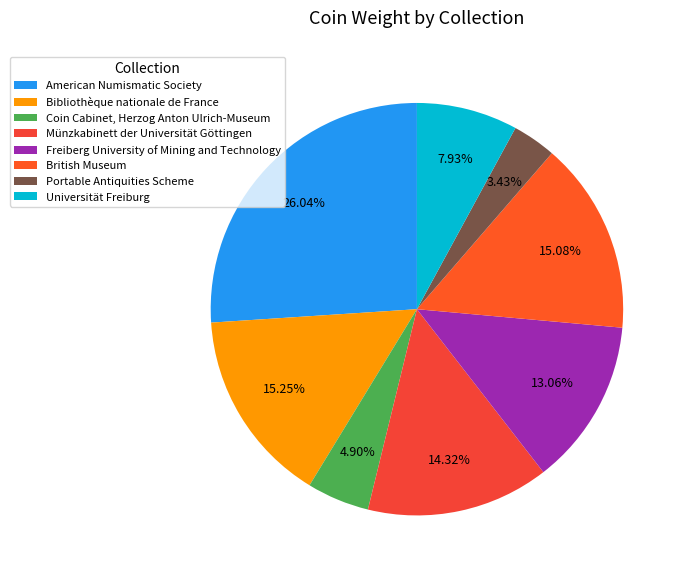

To the nearest percent, what portion does Bibliothèque nationale de France represent?

15%